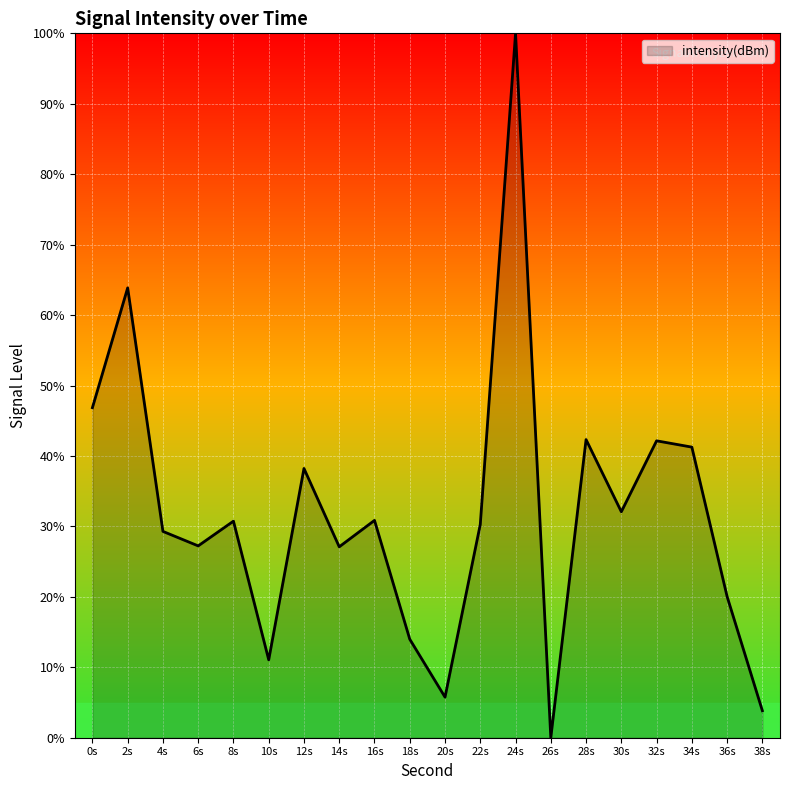

What is the approximate value at 36s?

20.0